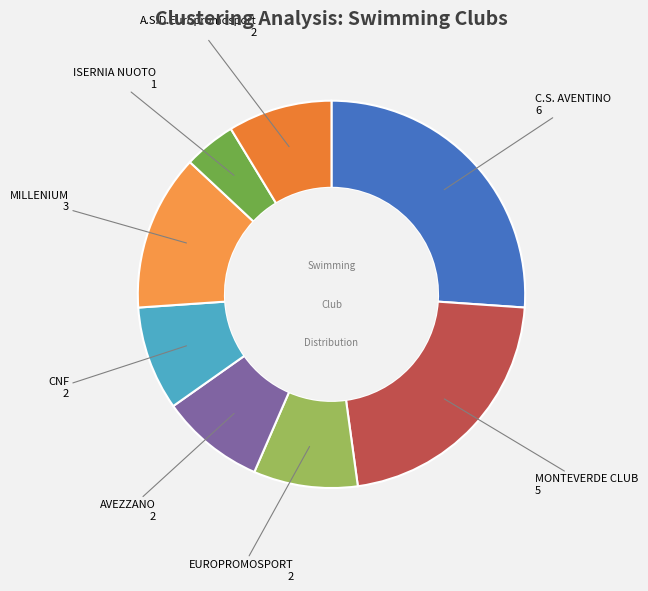

How many slices are in this pie chart?

8